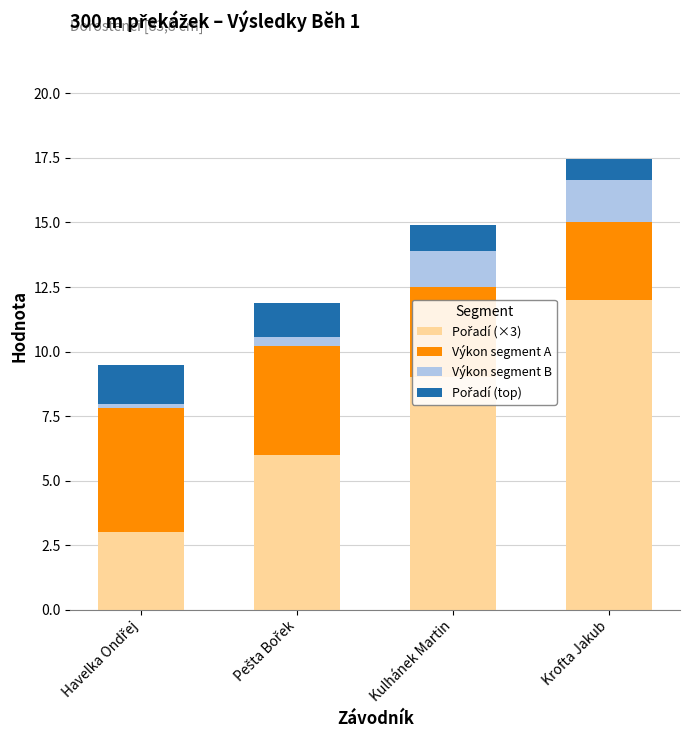

Are the bars horizontal?

No